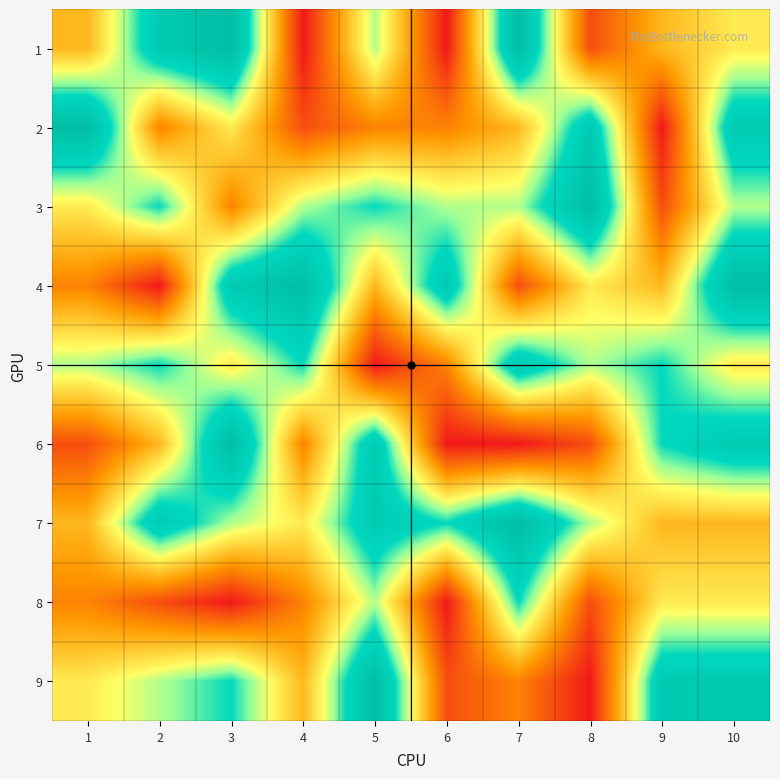

What is the total value across all series at 6?

32